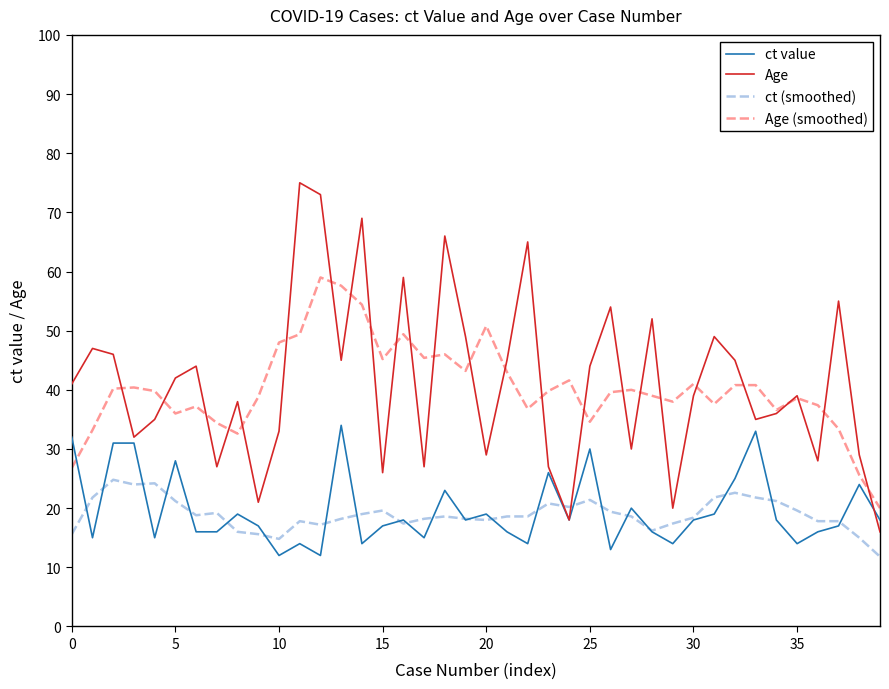

How many intersections are there between ct (smoothed) and Age?

2